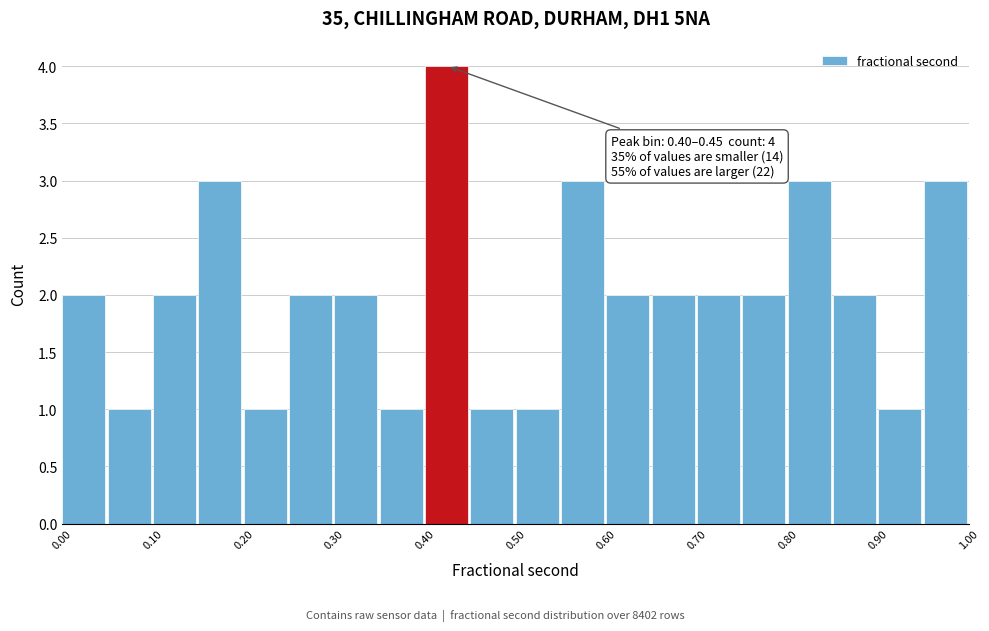

Which range on the x-axis has the tallest bar?

0.40 to 0.45